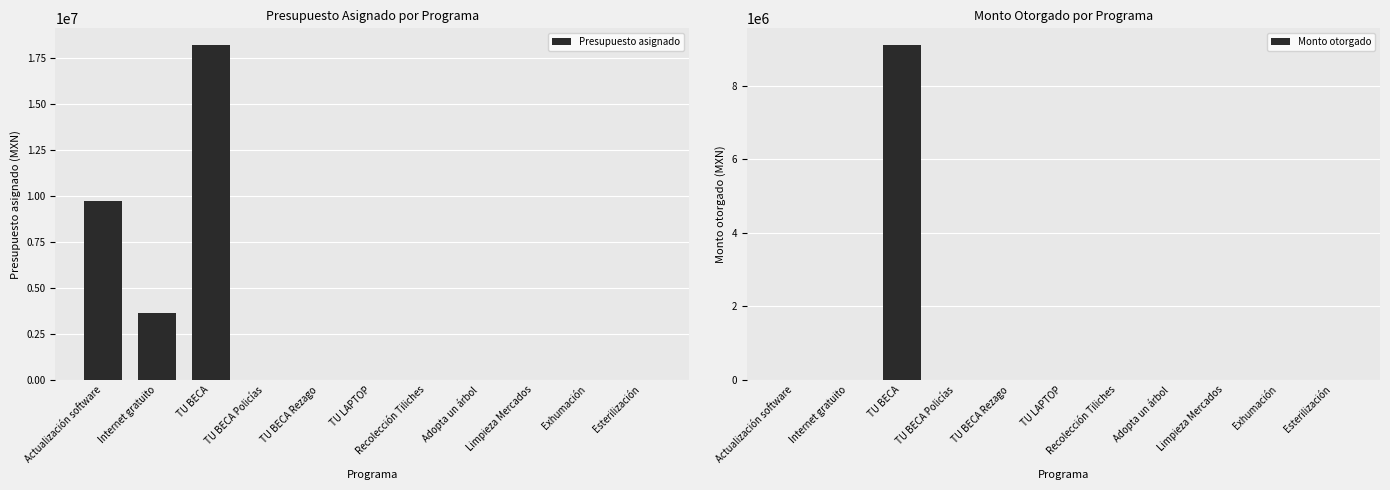

Reading left to right, list all the values displayed in this chart.

Presupuesto asignado: 9753298	3644836	18228600	0	0	0	0	0	0	0	0
Monto otorgado: 0	0	9114300	0	0	0	0	0	0	0	0